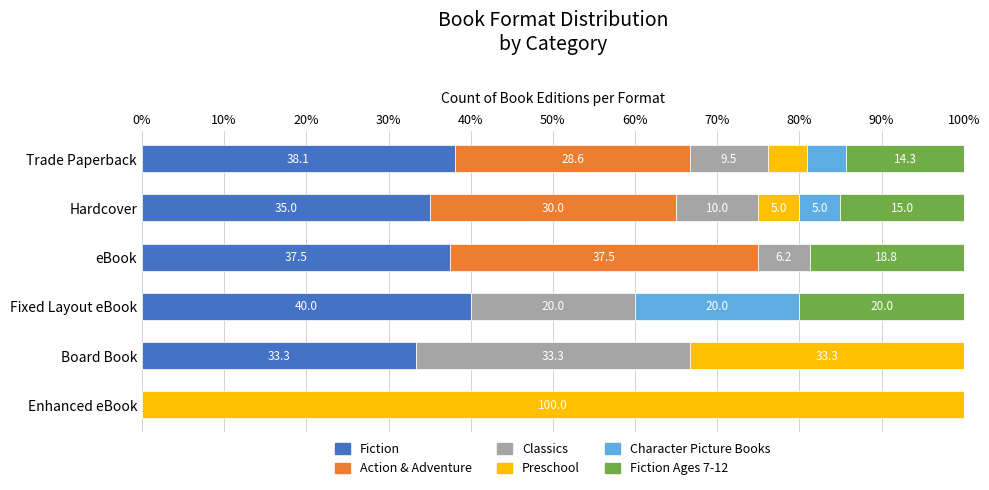

Which category has the highest value in the Fiction series?

Fixed Layout eBook